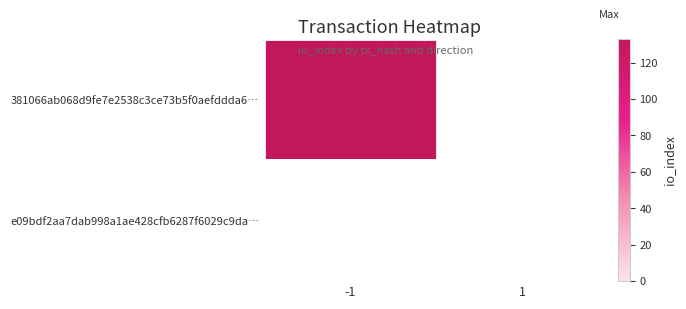

What is the difference between the highest and lowest values at direction?

2